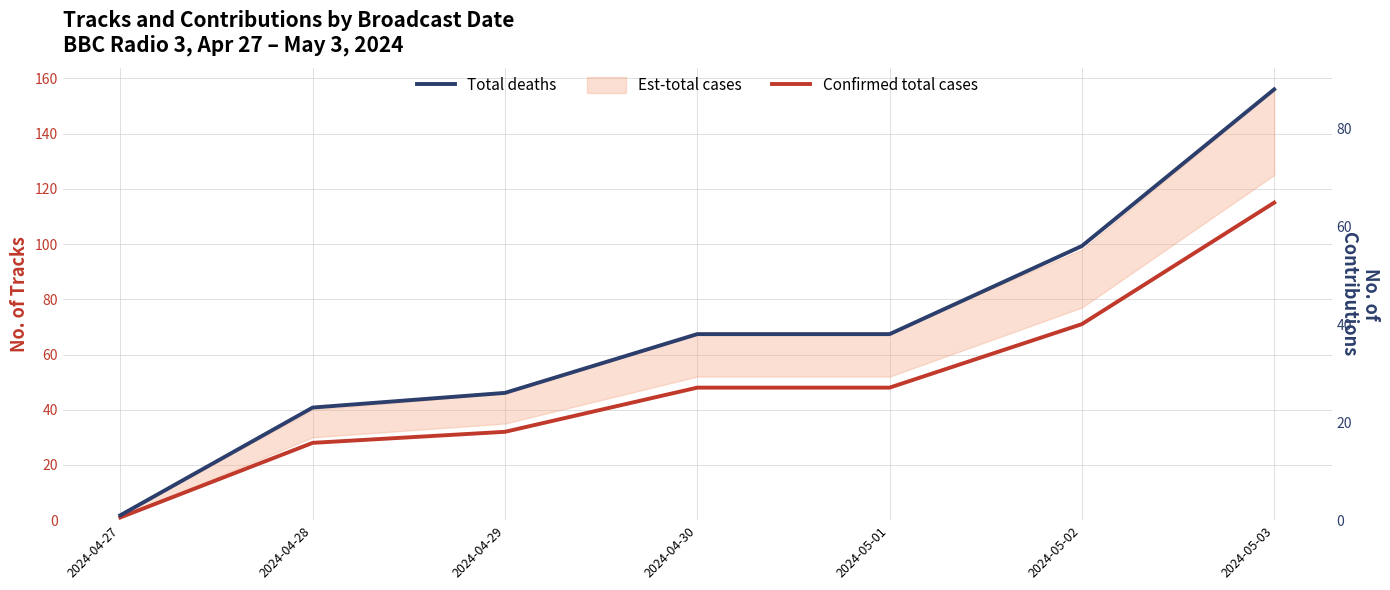

What is the average value of the Total deaths series?

39